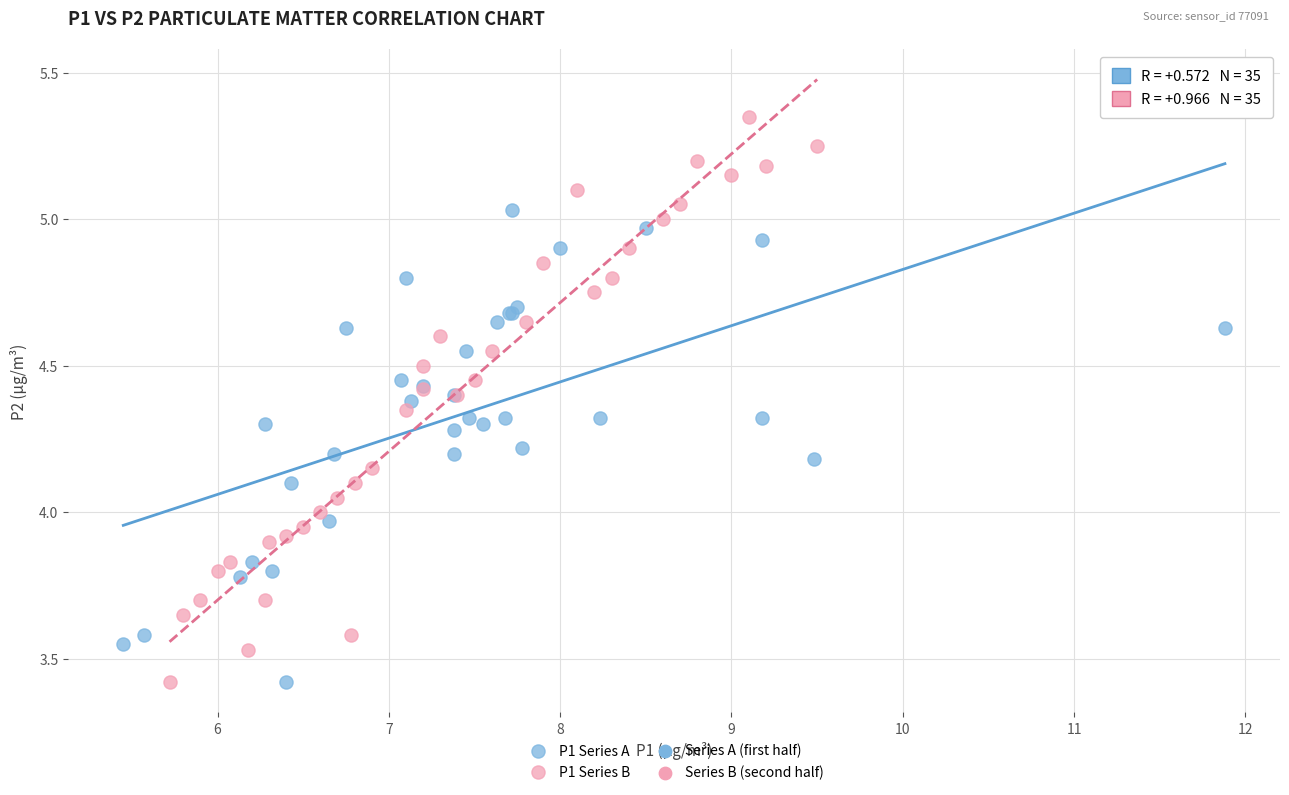

Which series has the largest Y range (max minus min)?

P1 Series B